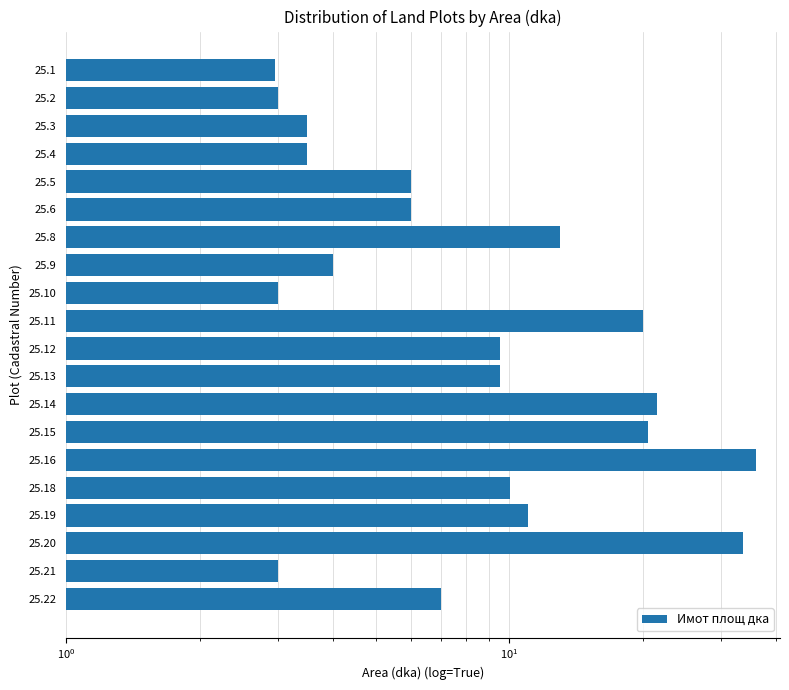

What is the average value?

11.3